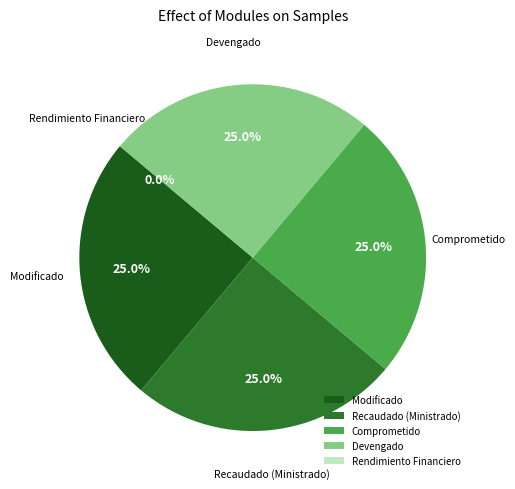

Is there a majority slice in this chart?

No